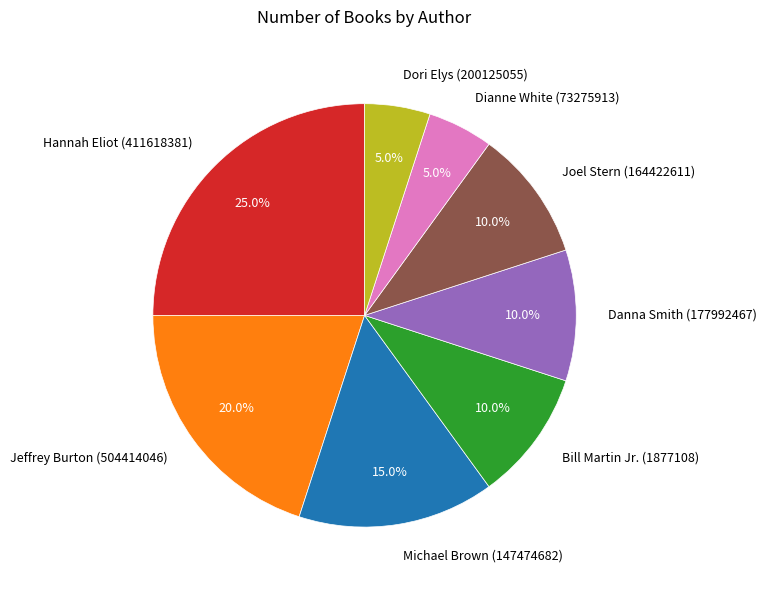

Is it true that Hannah Eliot (411618381) is 25% of the pie?

True